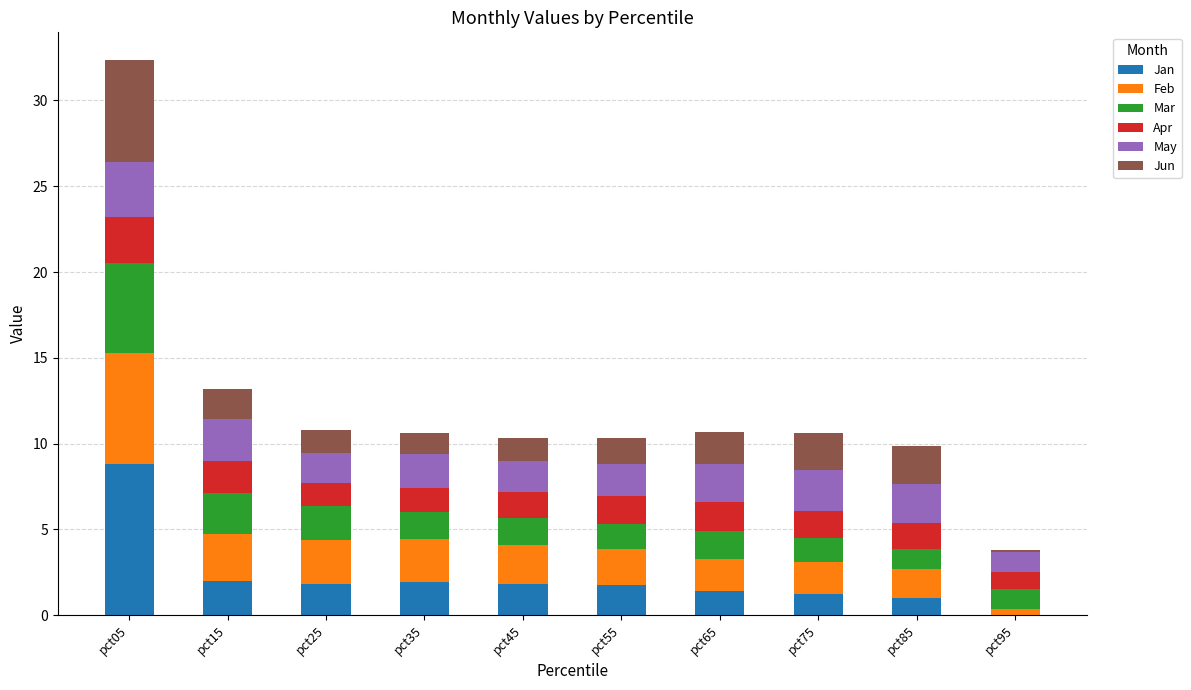

The Jan series shows 3.1 at pct25. True or false?

False